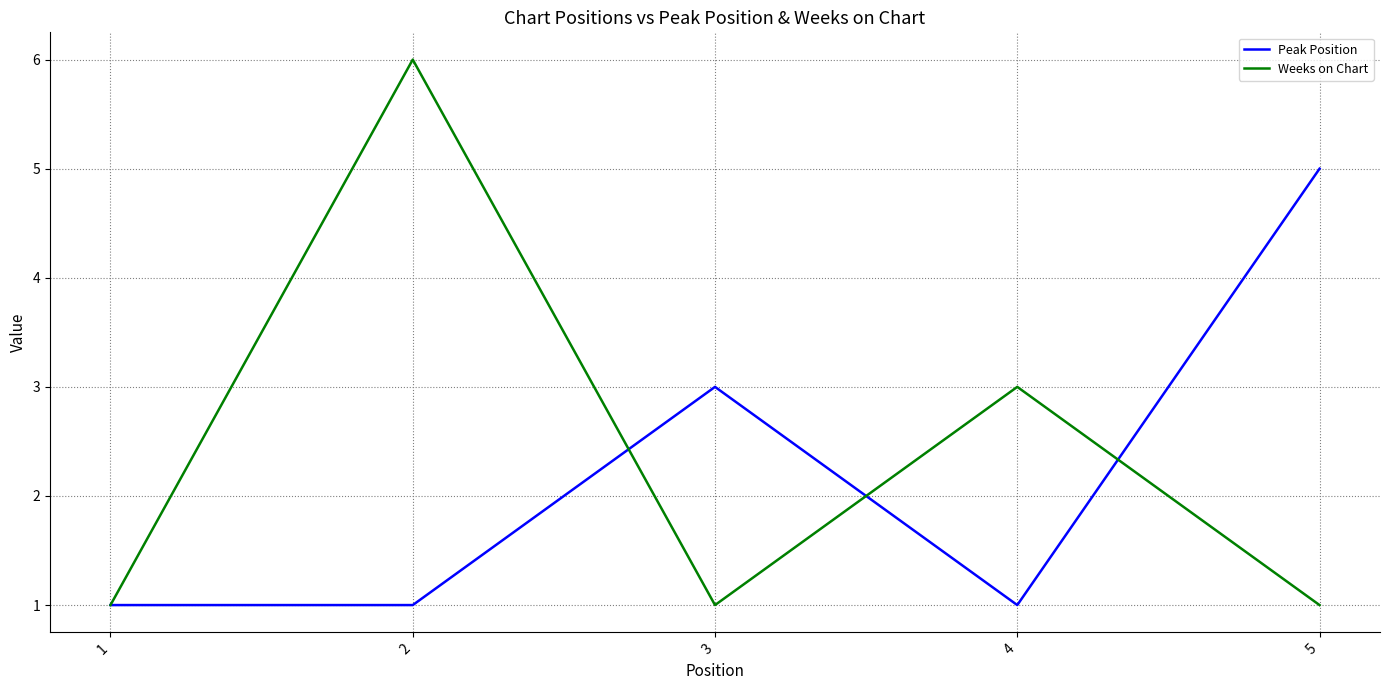

How many categories are shown in the chart?

5